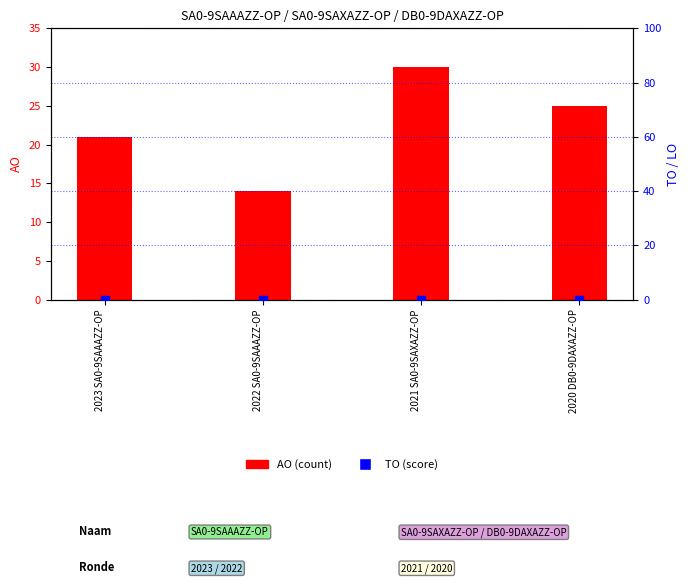

At which category is the sum across all series the highest?

2021 SA0-9SAXAZZ-OP